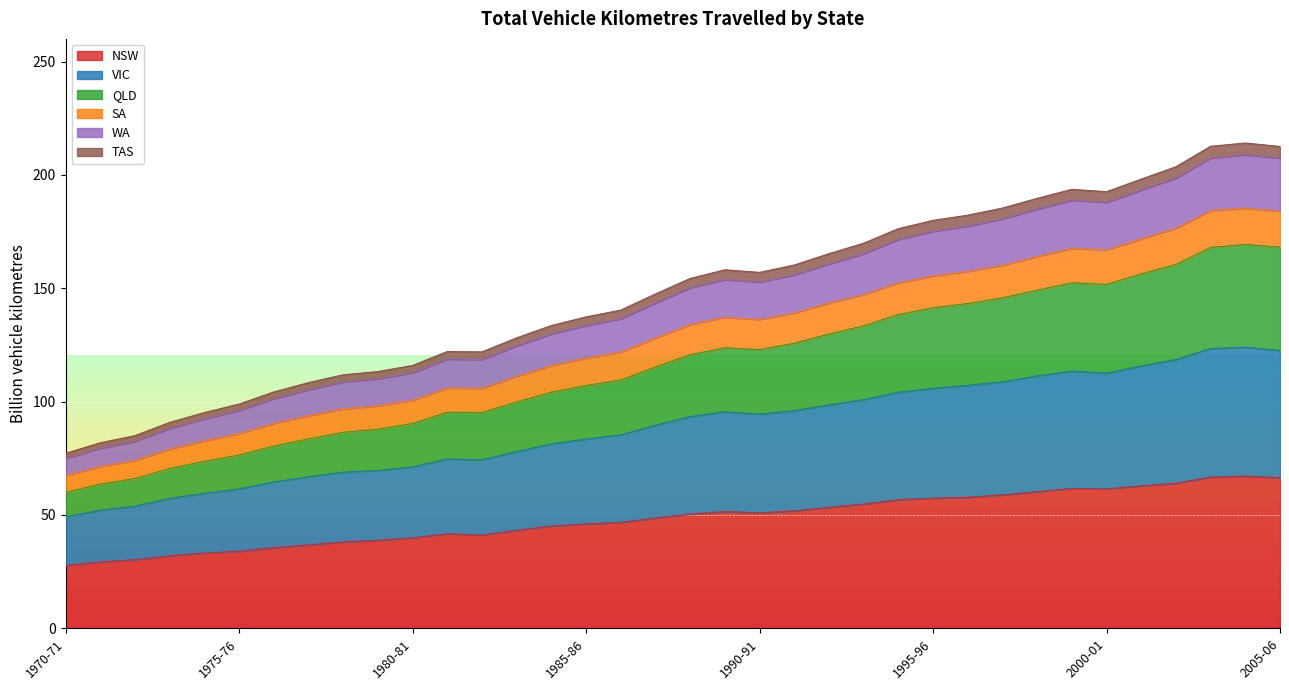

What is the label of the 25th point from the right?

1981-82